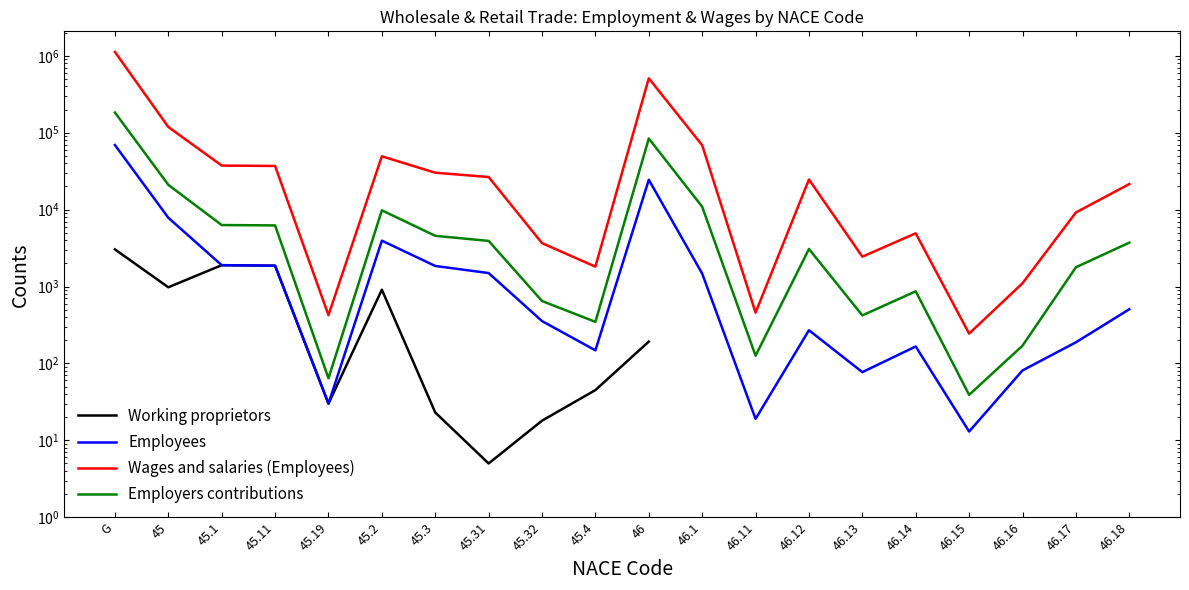

Rank the series at 45.11 from lowest to highest value.

Working proprietors, Employees, Employers contributions, Wages and salaries (Employees)